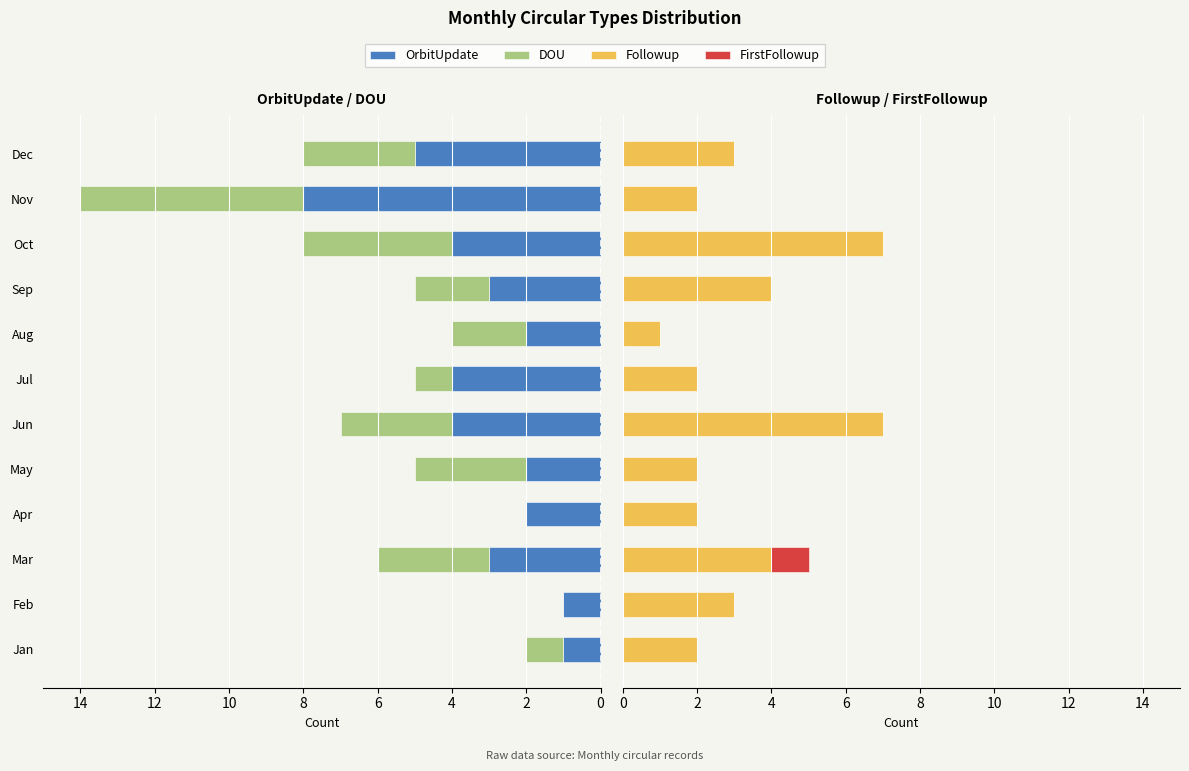

Does the chart contain stacked bars?

No